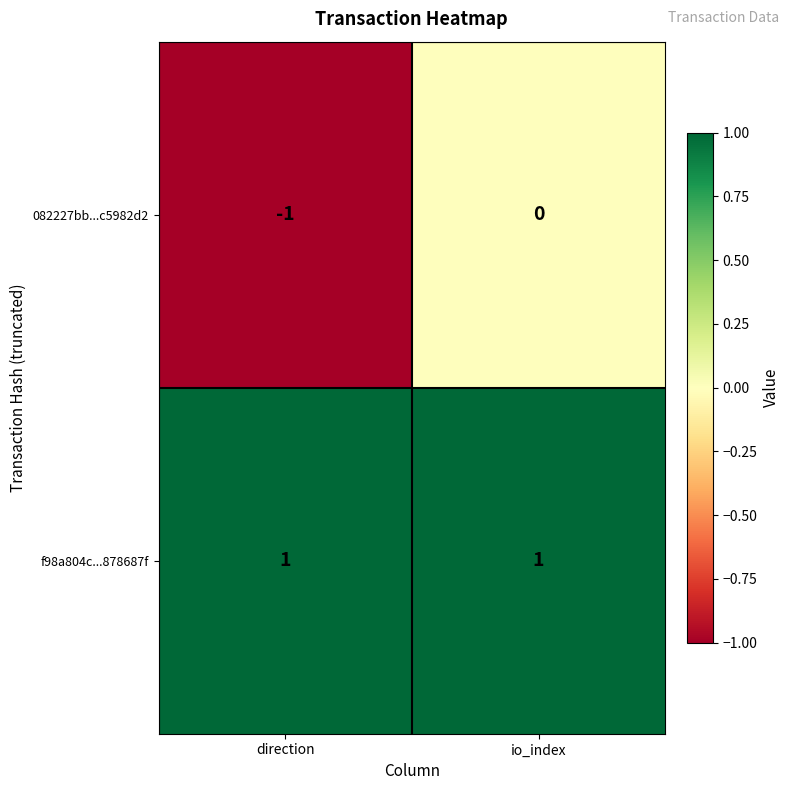

Reading left to right, list all the values displayed in this chart.

082227bb...c5982d2: -1	0
f98a804c...878687f: 1	1